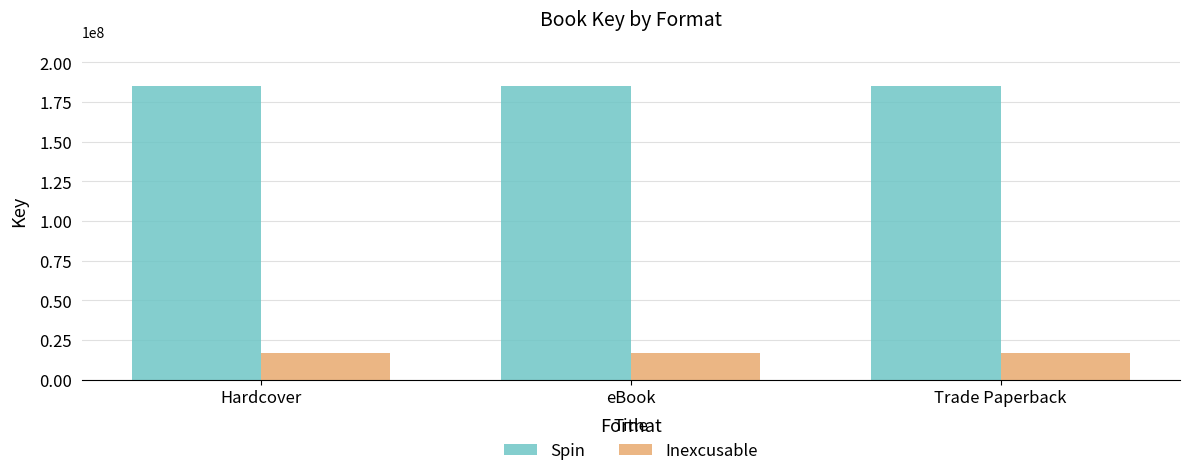

How many bars are there in total?

6